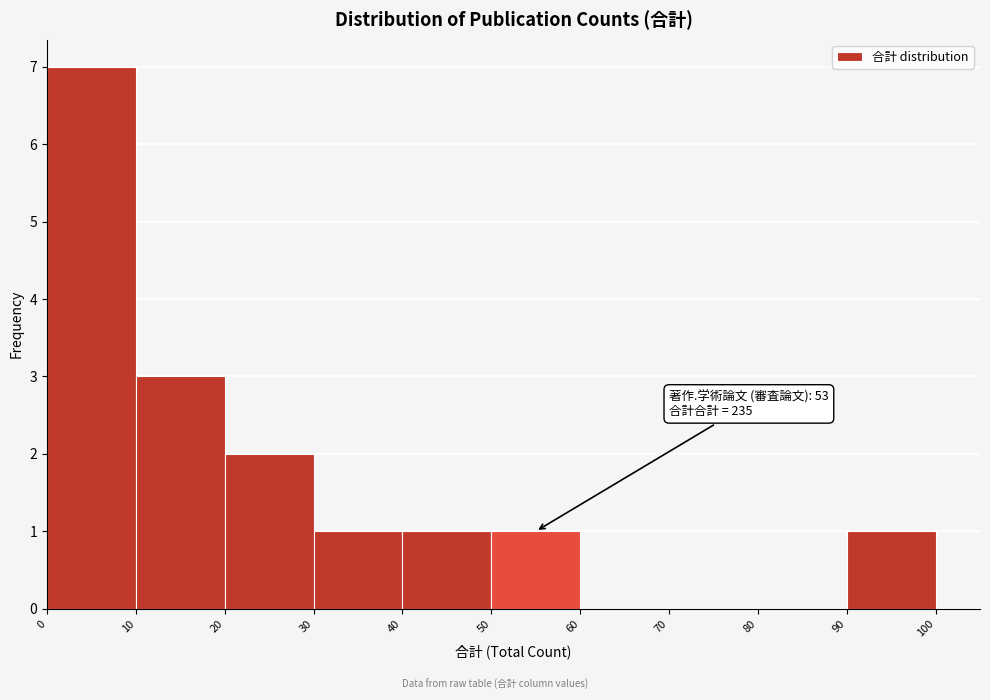

Over which range of the x-axis is the bar tallest?

0 to 10